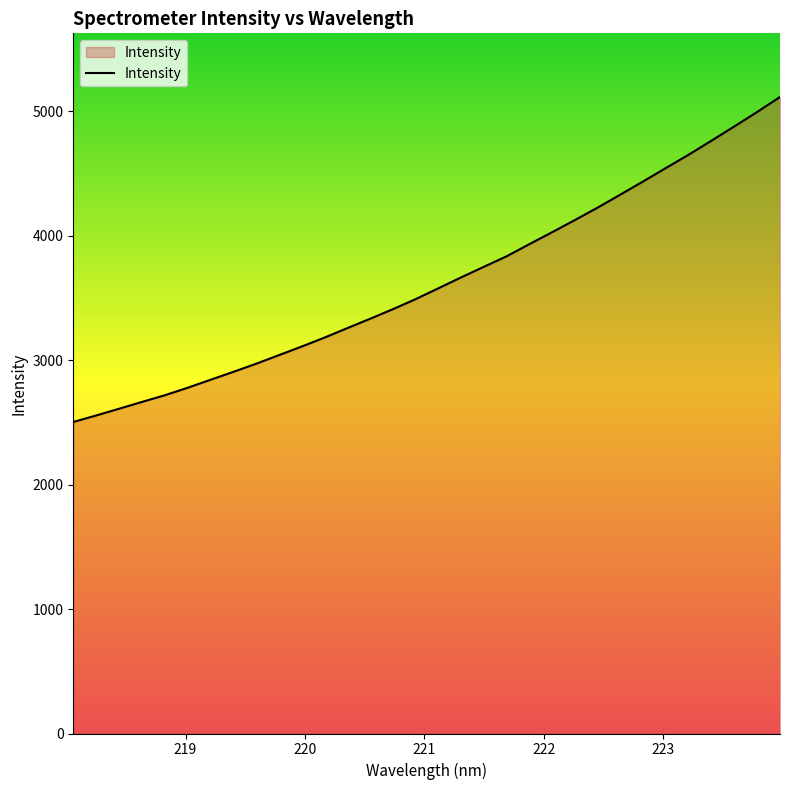

How many lines are shown in the chart?

1